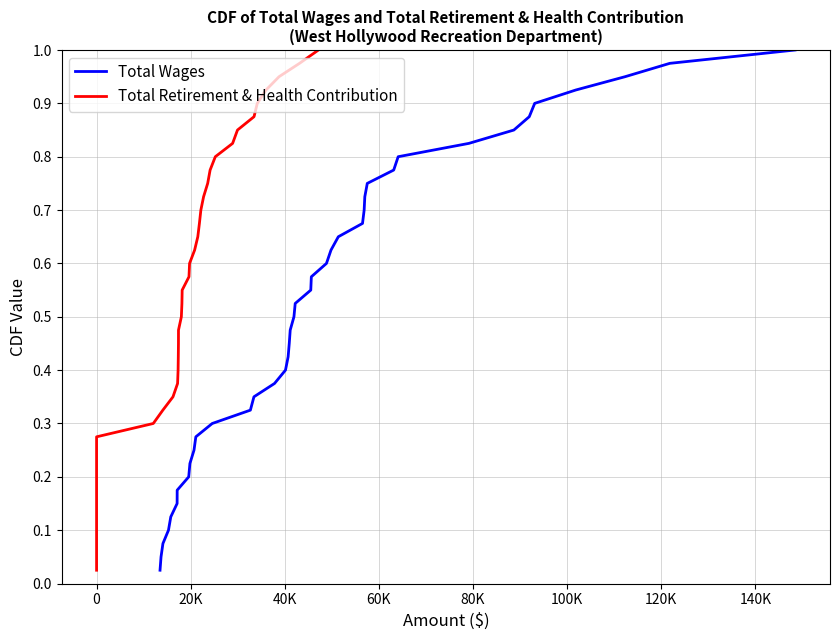

Does the chart display data point markers on the line(s)?

No